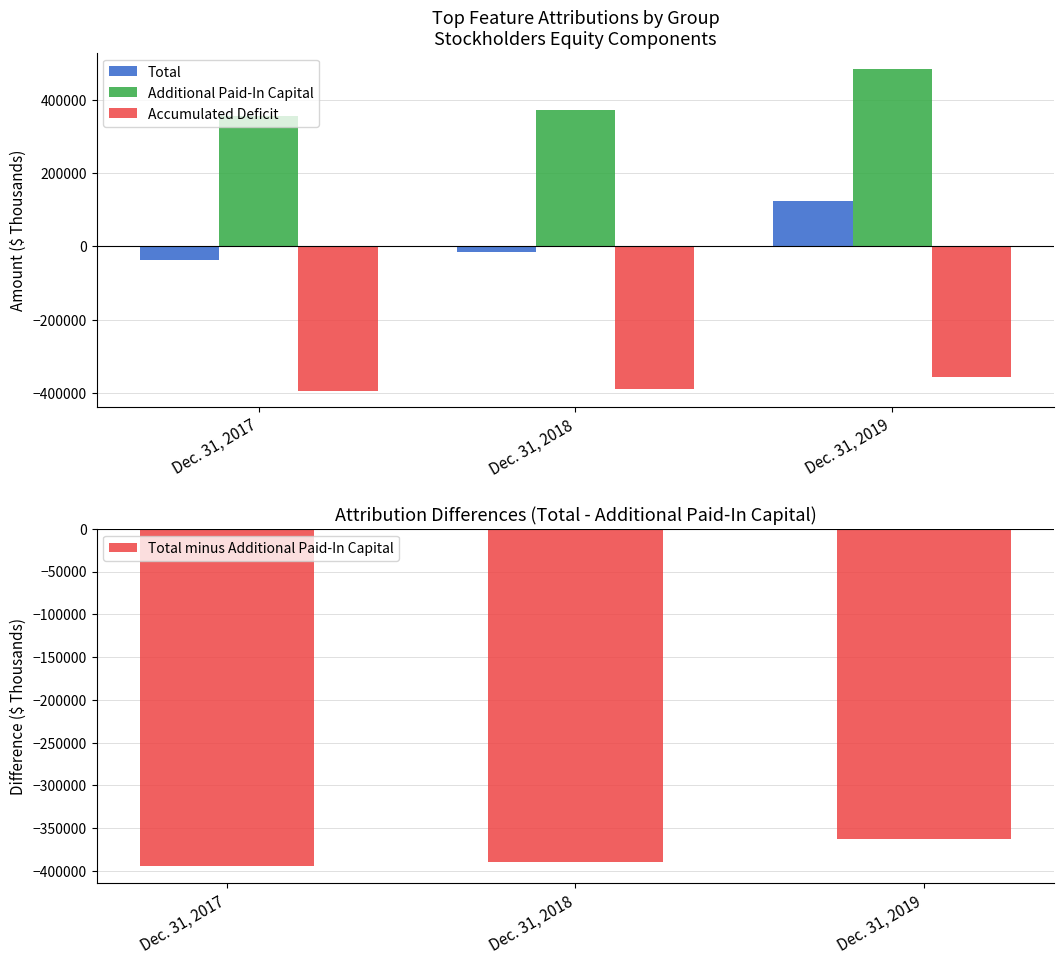

What is the sum of the Total minus Additional Paid-In Capital values at Dec. 31, 2018 and Dec. 31, 2019?

-752127